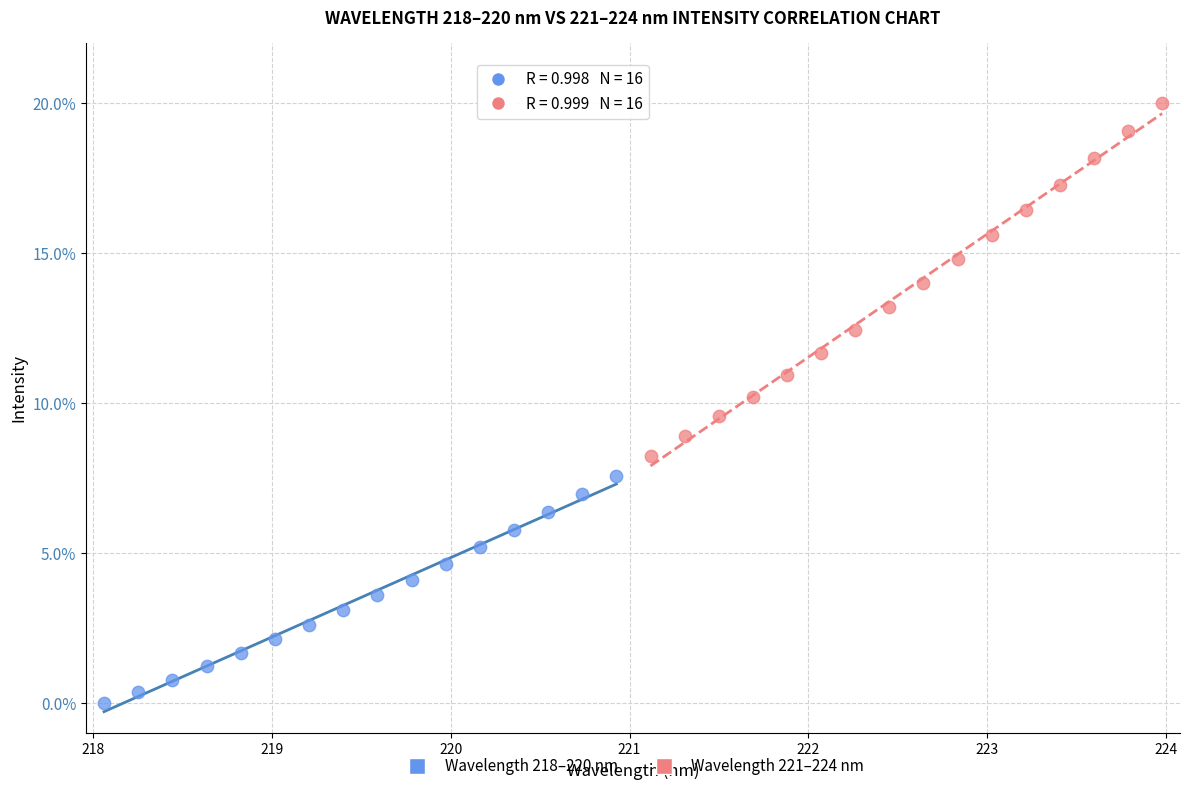

Which series has the largest Y range (max minus min)?

Wavelength 221–224 nm